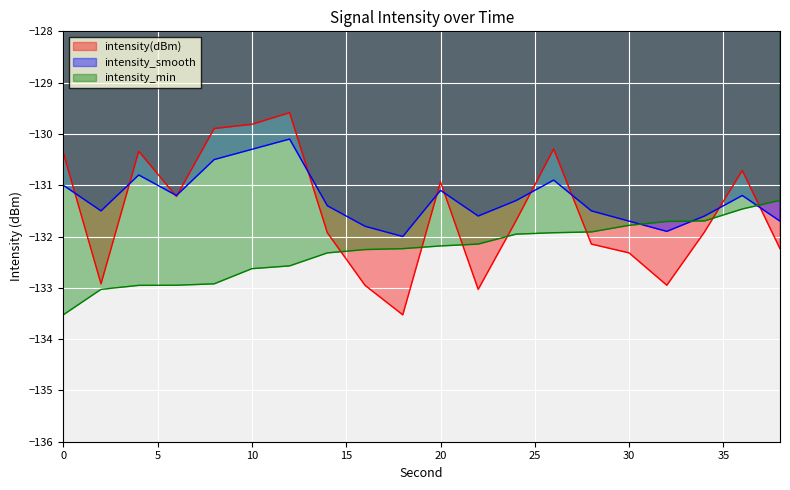

Reading left to right, what are all the values shown in this chart?

intensity(dBm): -130.4	-132.9	-130.3	-131.2	-129.9	-129.8	-129.6	-131.9	-133.0	-133.5	-130.9	-133.0	-131.7	-130.3	-132.1	-132.3	-132.9	-131.9	-130.7	-132.2
intensity_smooth: -131.0	-131.5	-130.8	-131.2	-130.5	-130.3	-130.1	-131.4	-131.8	-132.0	-131.1	-131.6	-131.3	-130.9	-131.5	-131.7	-131.9	-131.6	-131.2	-131.7
intensity_min: -133.5	-133.0	-133.0	-132.9	-132.9	-132.6	-132.6	-132.3	-132.3	-132.2	-132.2	-132.1	-132.0	-131.9	-131.9	-131.8	-131.7	-131.7	-131.5	-131.3